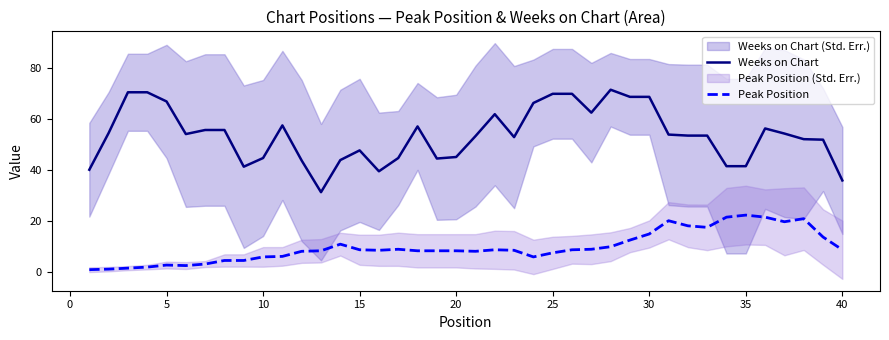

What is the highest value of the Peak Position series?

22.4